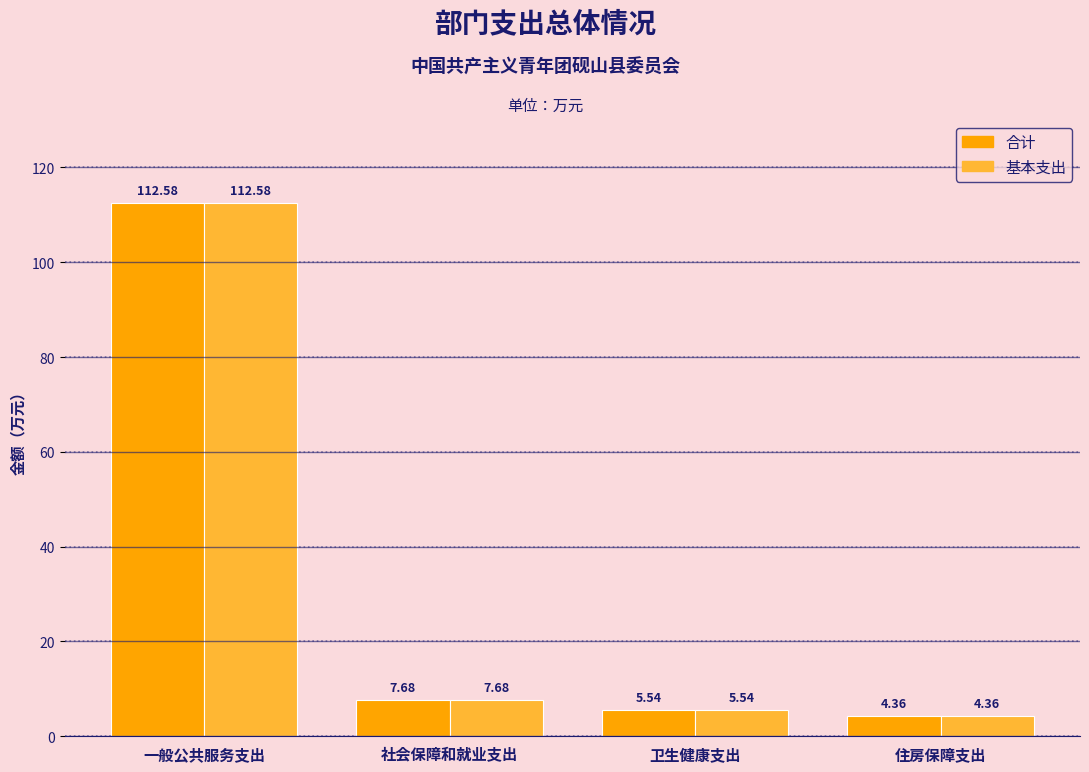

What is the average value of the 合计 series?

32.5